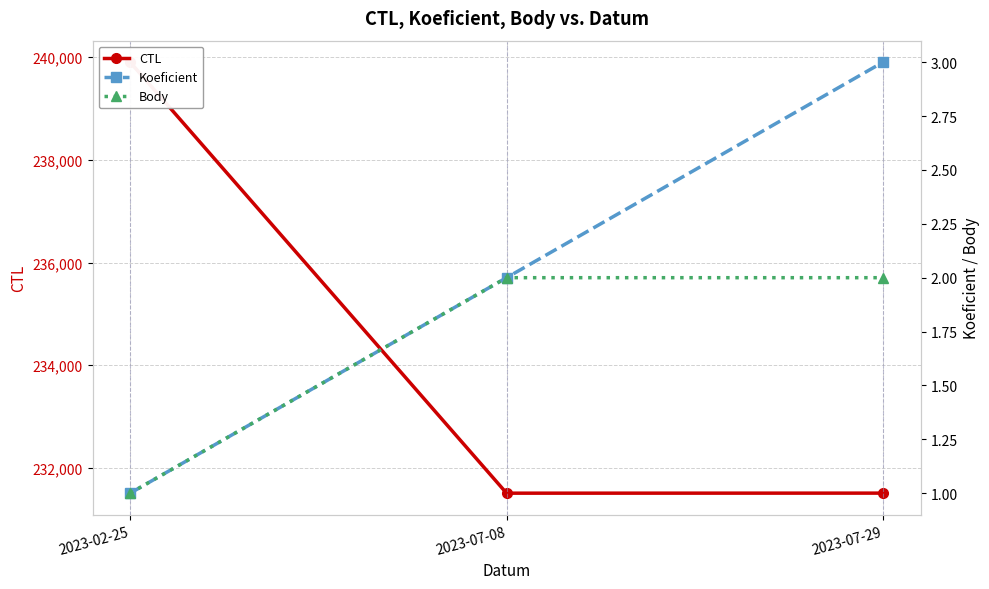

What is the greatest value displayed?

239903